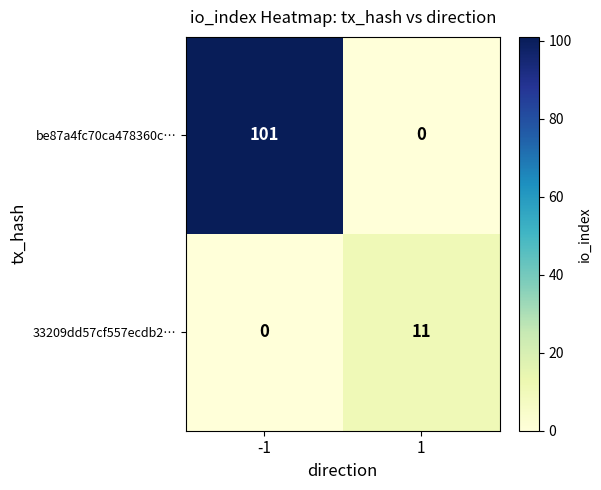

Rank the series by their average value, from lowest to highest.

33209dd57cf557ecdb2…, be87a4fc70ca478360c…